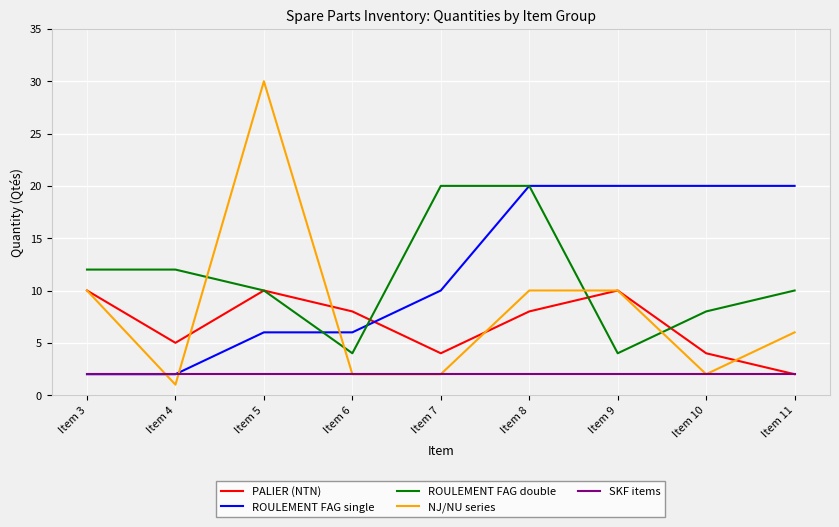

Reading left to right, list all the values displayed in this chart.

PALIER (NTN): 10	5	10	8	4	8	10	4	2
ROULEMENT FAG single: 2	2	6	6	10	20	20	20	20
ROULEMENT FAG double: 12	12	10	4	20	20	4	8	10
NJ/NU series: 10	1	30	2	2	10	10	2	6
SKF items: 2	2	2	2	2	2	2	2	2